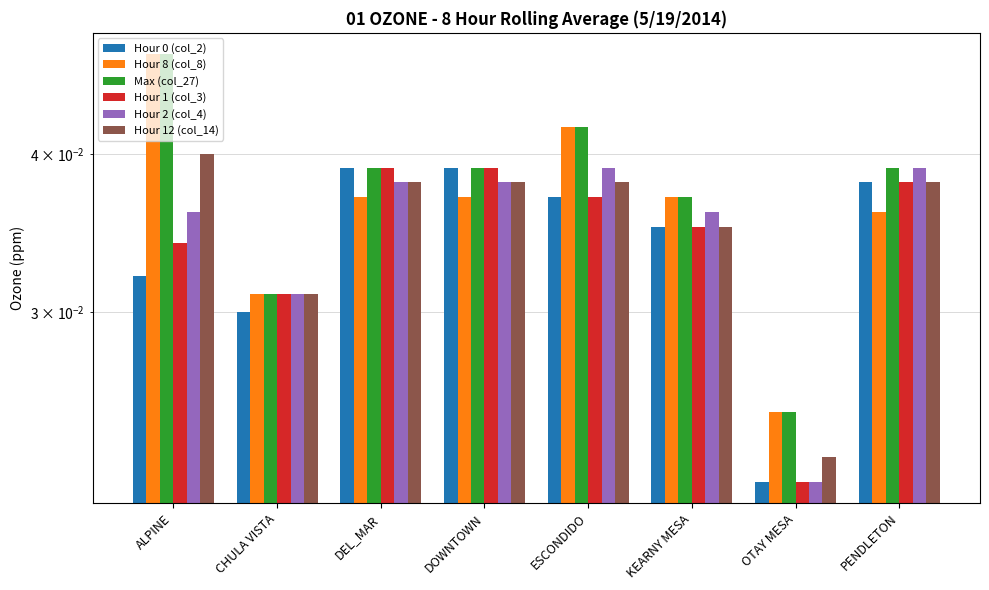

At which label does Max (col_27) reach its minimum?

OTAY MESA